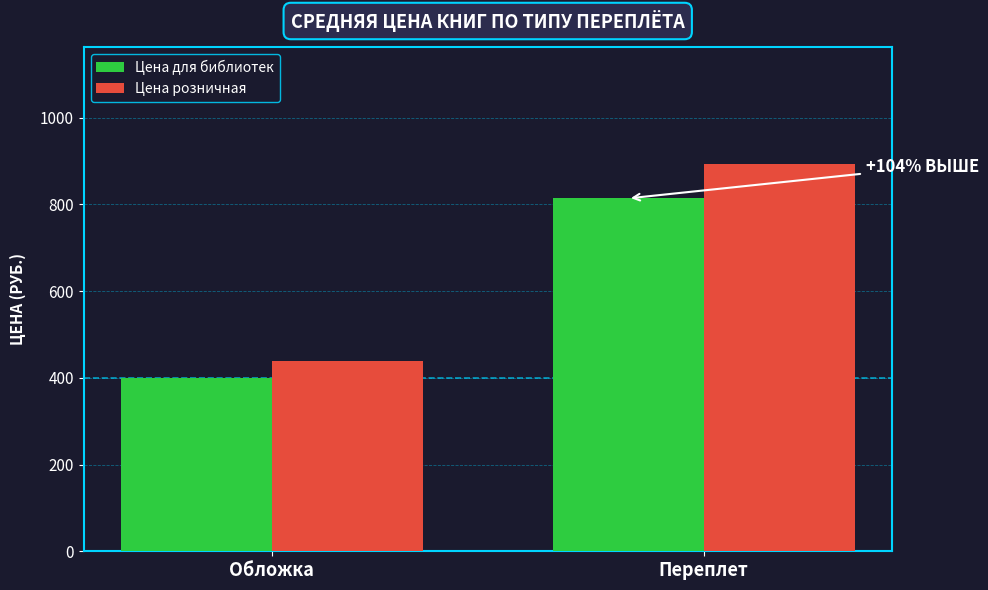

What is the approximate value of Цена розничная at Обложка?

439